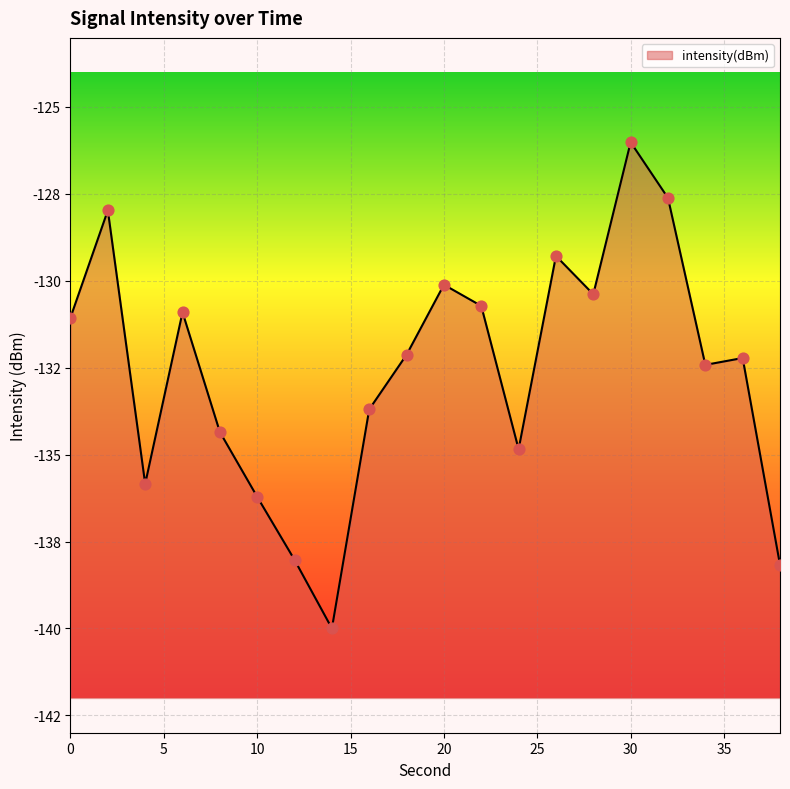

What is the change in value from 2 to 6?

-2.9